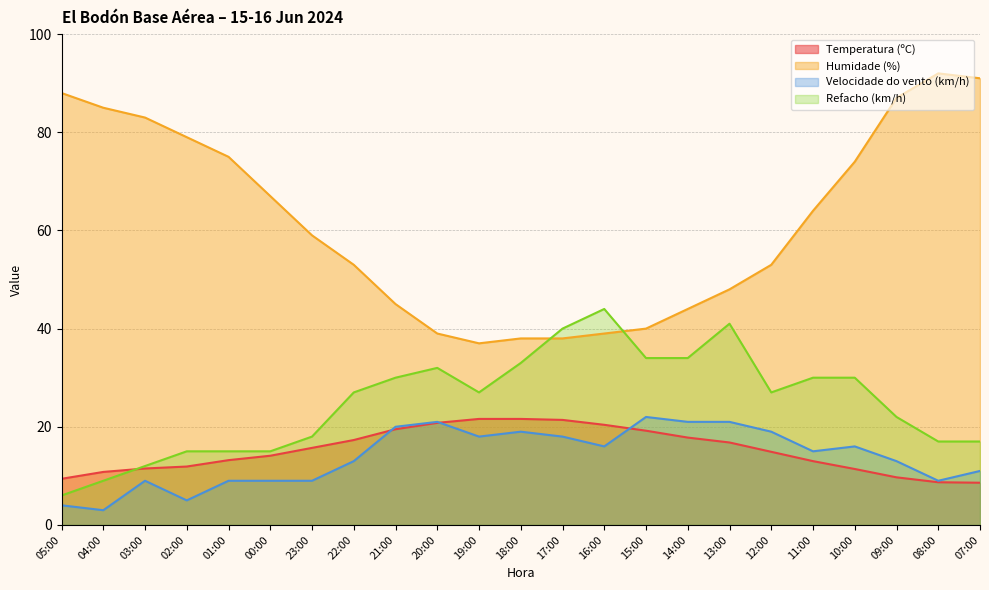

How many series are shown in this chart?

4